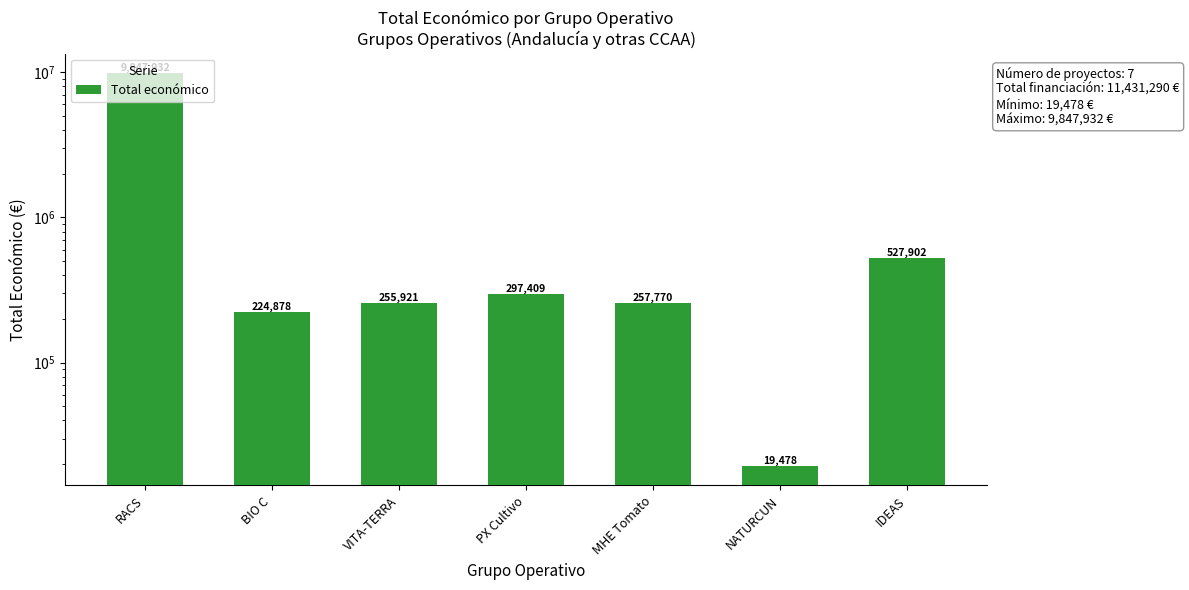

What is the difference between the maximum and minimum values?

9828454